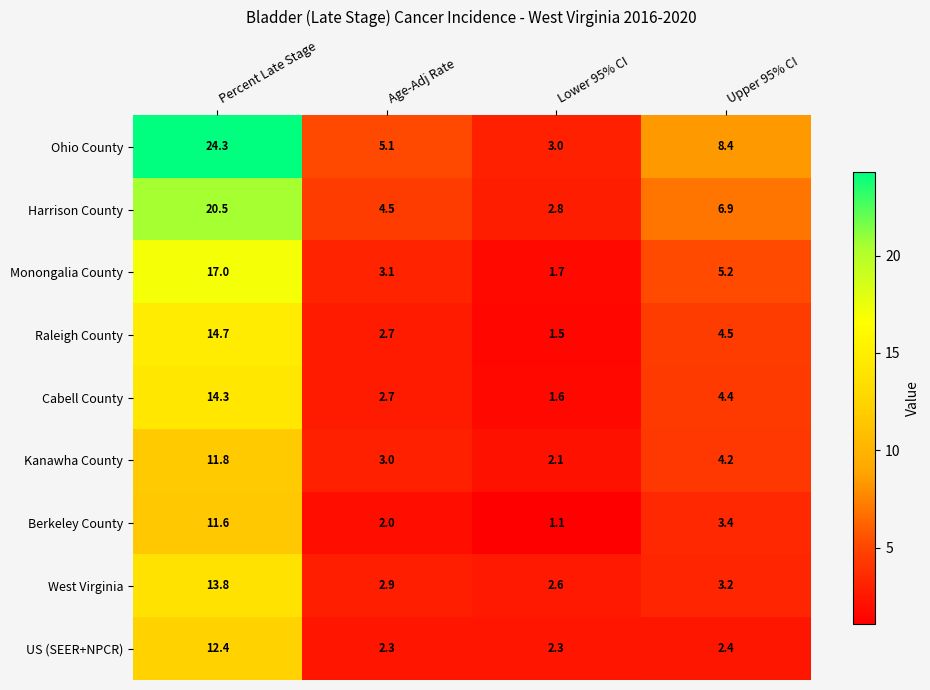

The Cabell County series shows 7.0 at Upper 95% CI. True or false?

False